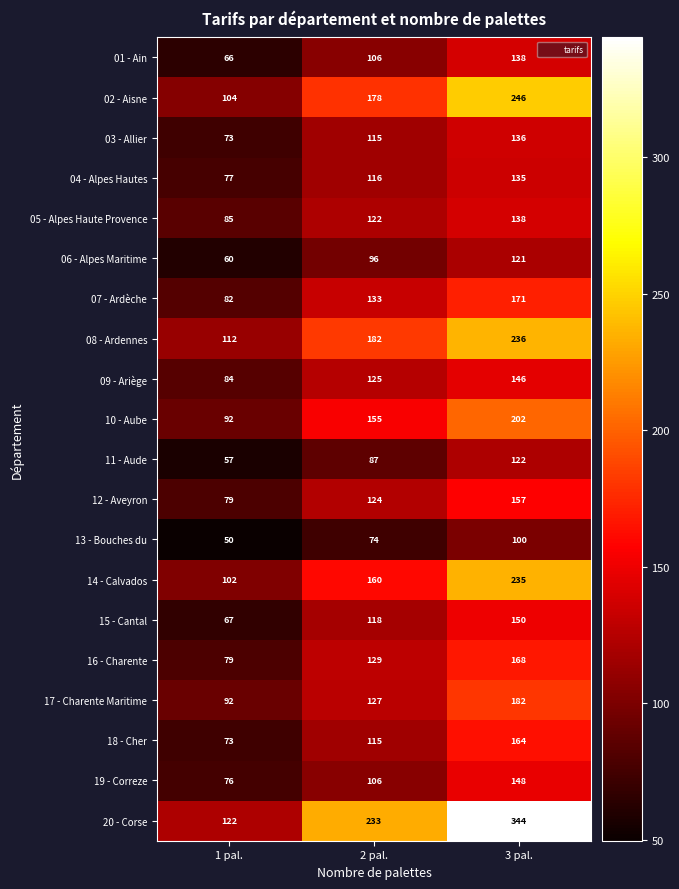

Count the number of data series in this chart.

20